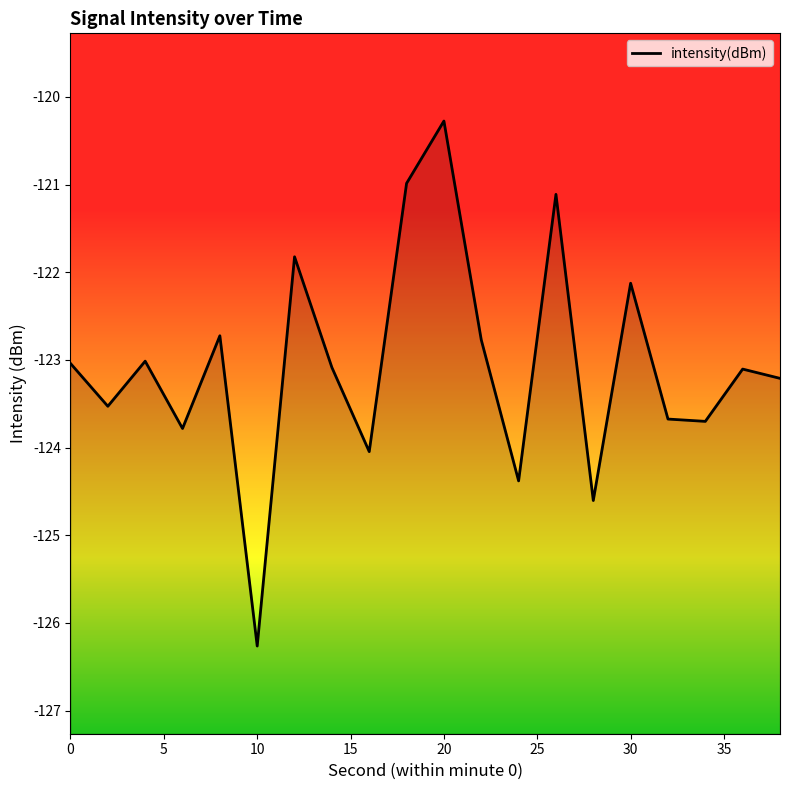

True or false: there are more than 2 points higher than both neighbors.

True